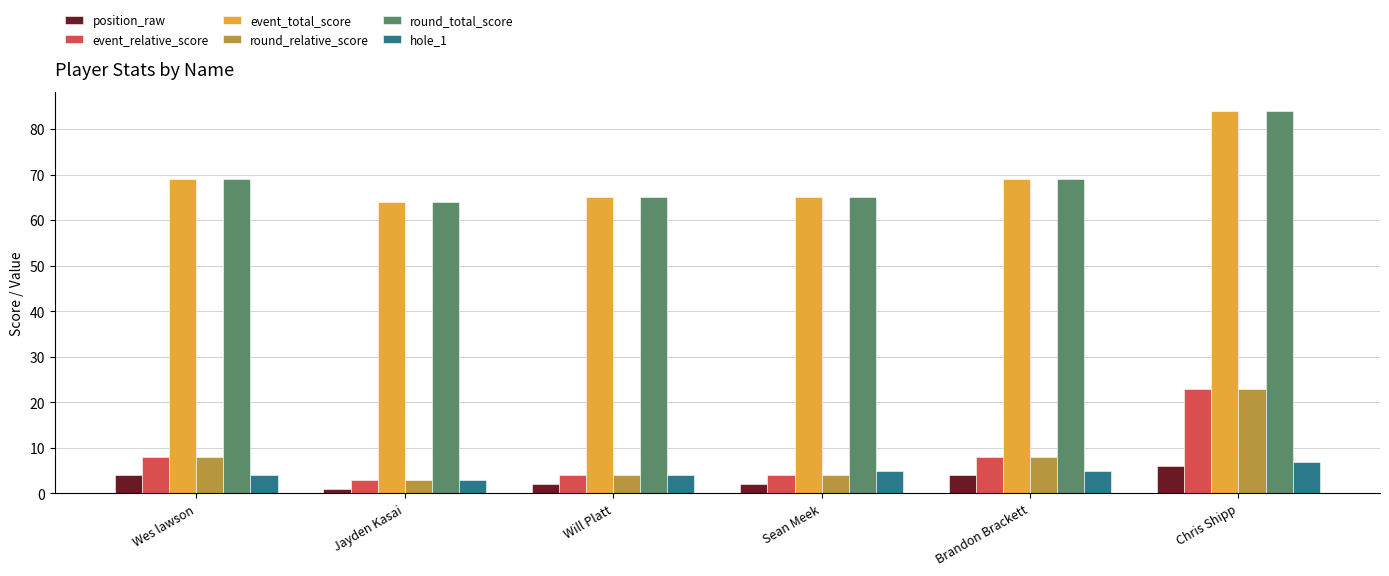

The hole_1 series shows 12 at Chris Shipp. True or false?

False